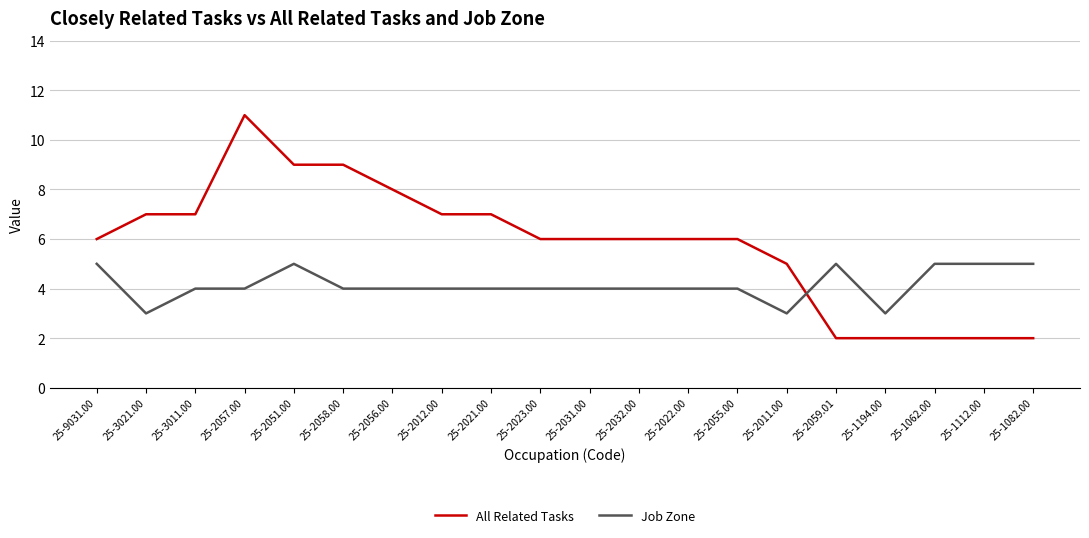

What are all the series names shown in the legend?

All Related Tasks, Job Zone